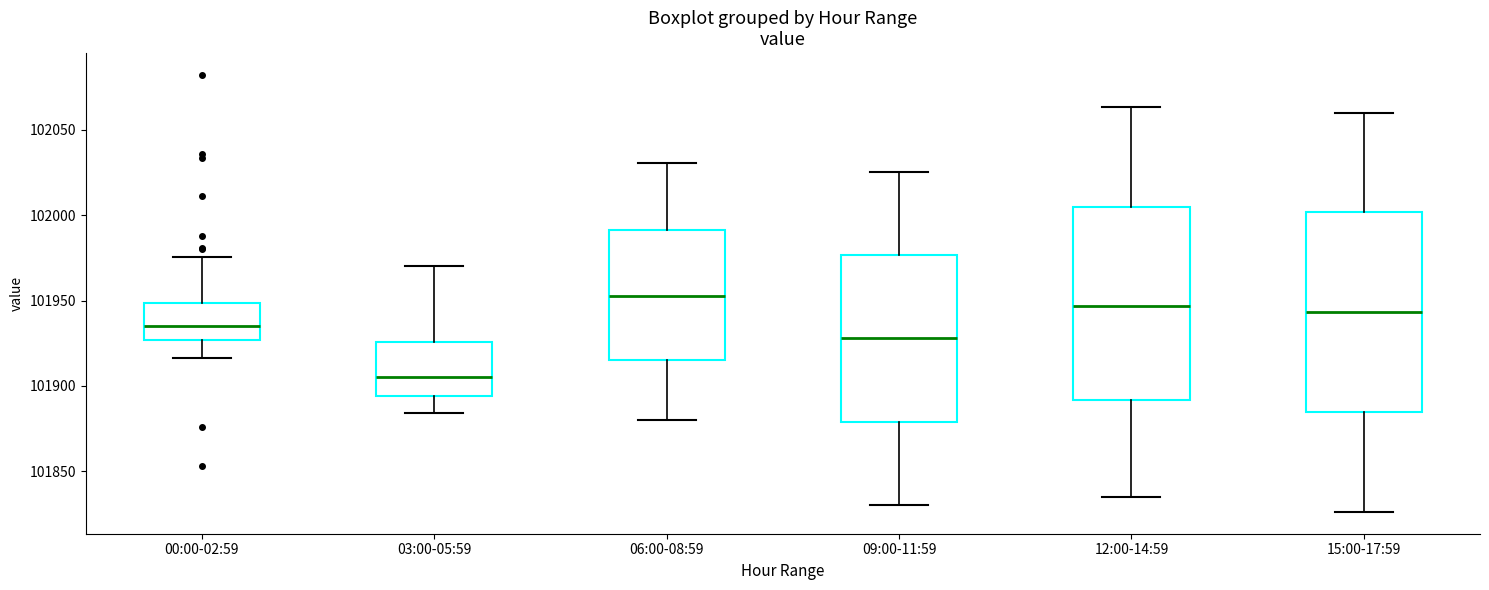

Where is the upper edge of the box for 12:00-14:59 on the y-axis? The values are not printed on the chart, so give them approximately, as read against the axis.

102005